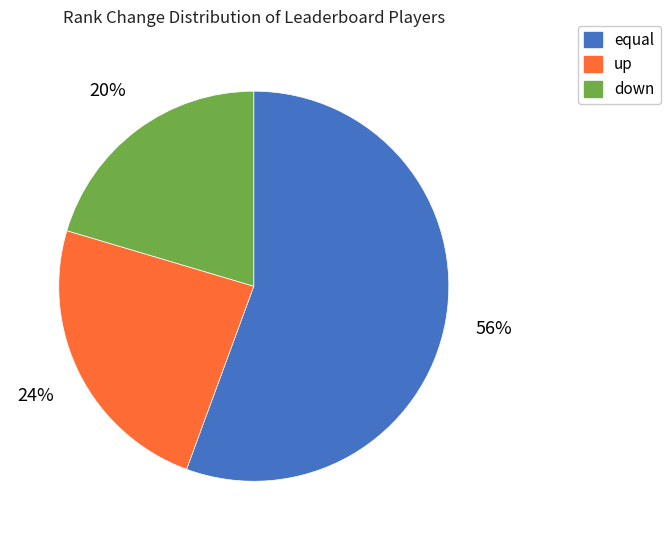

Does up represent more than half of the total?

No